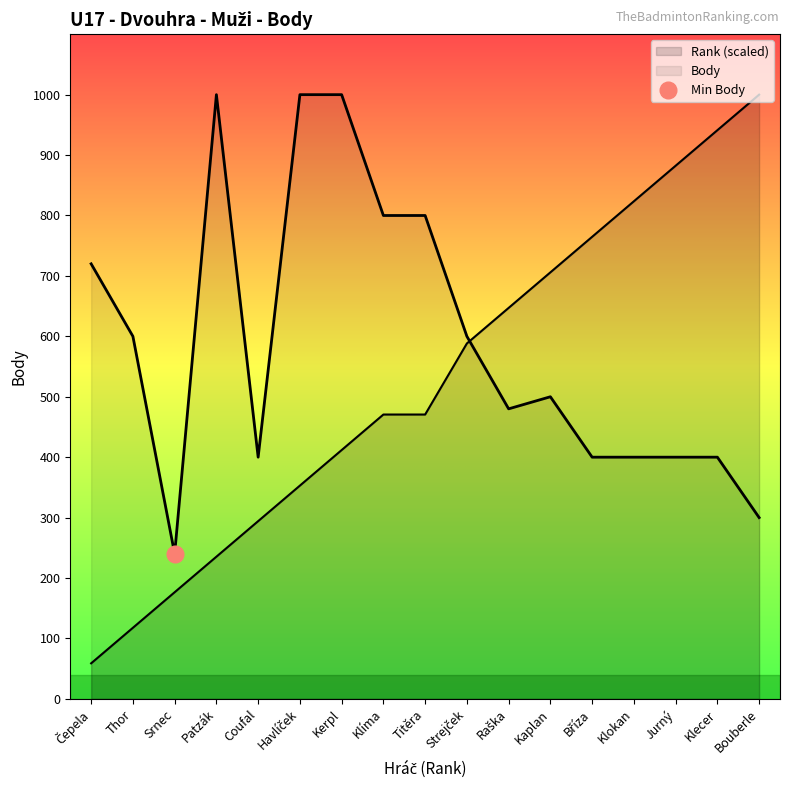

What is the value of the Body point at the 1st from the left?

720.0